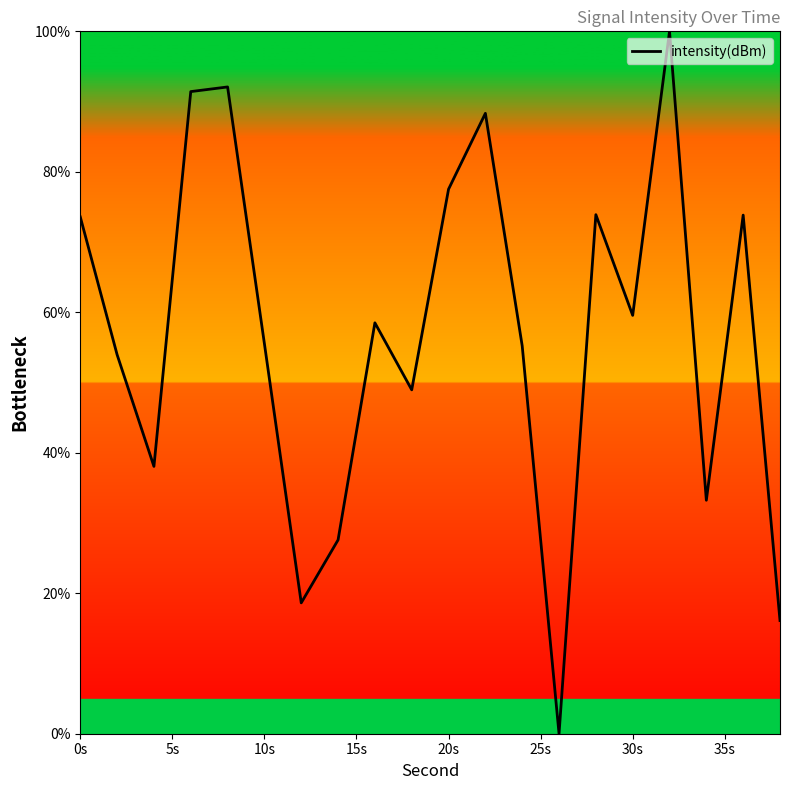

What is the average value?

56.8